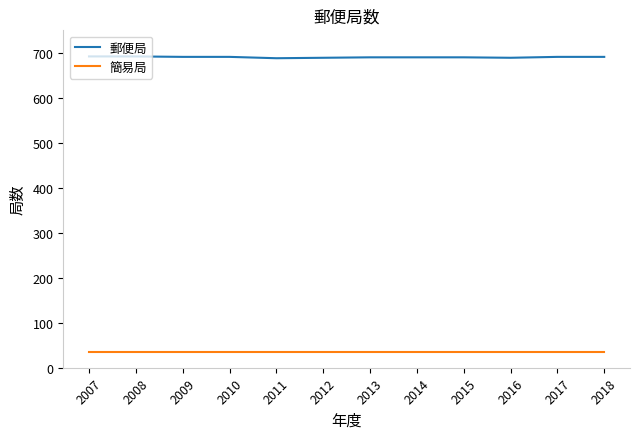

Is it true that 郵便局 equals 907 at 2011?

False